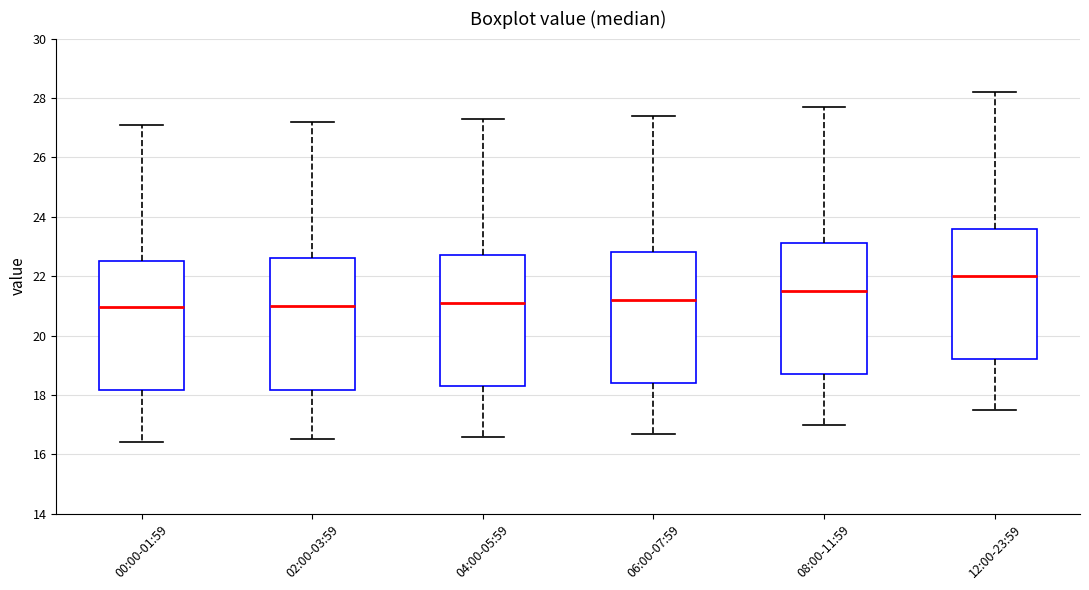

Where is the upper edge of the box for 12:00-23:59 on the y-axis? The values are not printed on the chart, so give them approximately, as read against the axis.

23.6